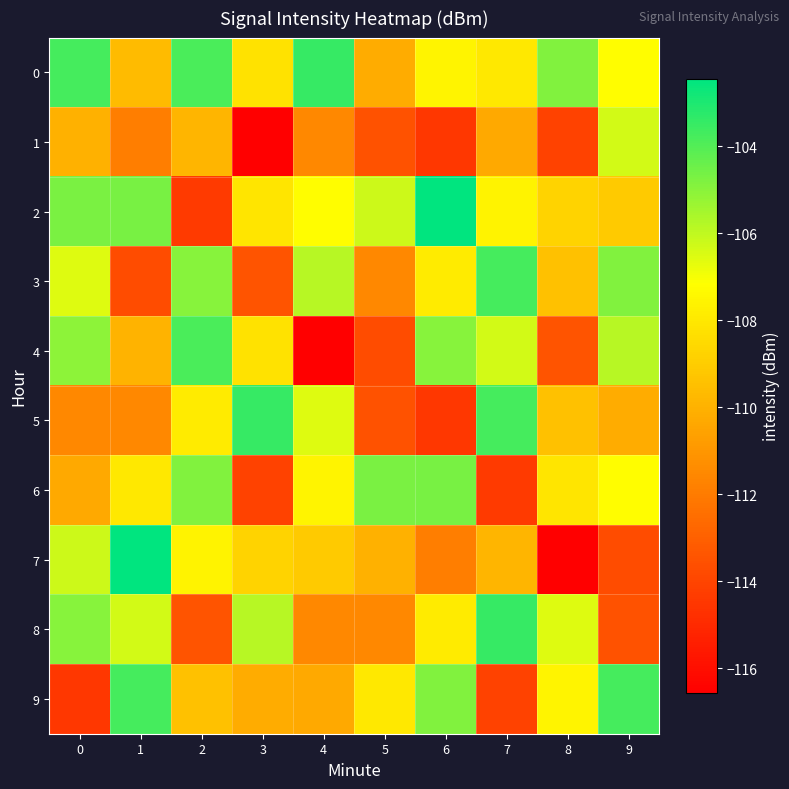

Reading right to left, list all the values displayed in this chart.

0: 9=-107.2	8=-104.8	7=-108.0	6=-107.5	5=-110.2	4=-103.5	3=-108.2	2=-103.9	1=-109.6	0=-103.7
1: 9=-106.4	8=-114.1	7=-110.3	6=-114.5	5=-113.5	4=-111.5	3=-116.6	2=-109.9	1=-111.9	0=-110.1
2: 9=-109.1	8=-108.7	7=-107.6	6=-102.4	5=-106.2	4=-107.2	3=-108.1	2=-114.4	1=-104.7	0=-104.7
3: 9=-104.8	8=-109.4	7=-103.7	6=-107.9	5=-111.5	4=-105.8	3=-113.4	2=-105.0	1=-113.7	0=-106.6
4: 9=-105.8	8=-113.4	7=-106.4	6=-105.0	5=-113.7	4=-116.6	3=-108.2	2=-103.9	1=-109.9	0=-105.1
5: 9=-110.2	8=-109.4	7=-103.7	6=-114.5	5=-113.5	4=-106.6	3=-103.5	2=-107.9	1=-111.5	0=-111.5
6: 9=-107.2	8=-108.1	7=-114.4	6=-104.7	5=-104.7	4=-107.5	3=-114.1	2=-104.8	1=-108.0	0=-110.3
7: 9=-113.7	8=-116.6	7=-109.9	6=-111.9	5=-110.1	4=-109.1	3=-108.7	2=-107.6	1=-102.4	0=-106.2
8: 9=-113.5	8=-106.6	7=-103.5	6=-107.9	5=-111.5	4=-111.5	3=-105.8	2=-113.4	1=-106.4	0=-105.0
9: 9=-103.7	8=-107.5	7=-114.1	6=-104.8	5=-108.0	4=-110.3	3=-110.2	2=-109.4	1=-103.7	0=-114.5